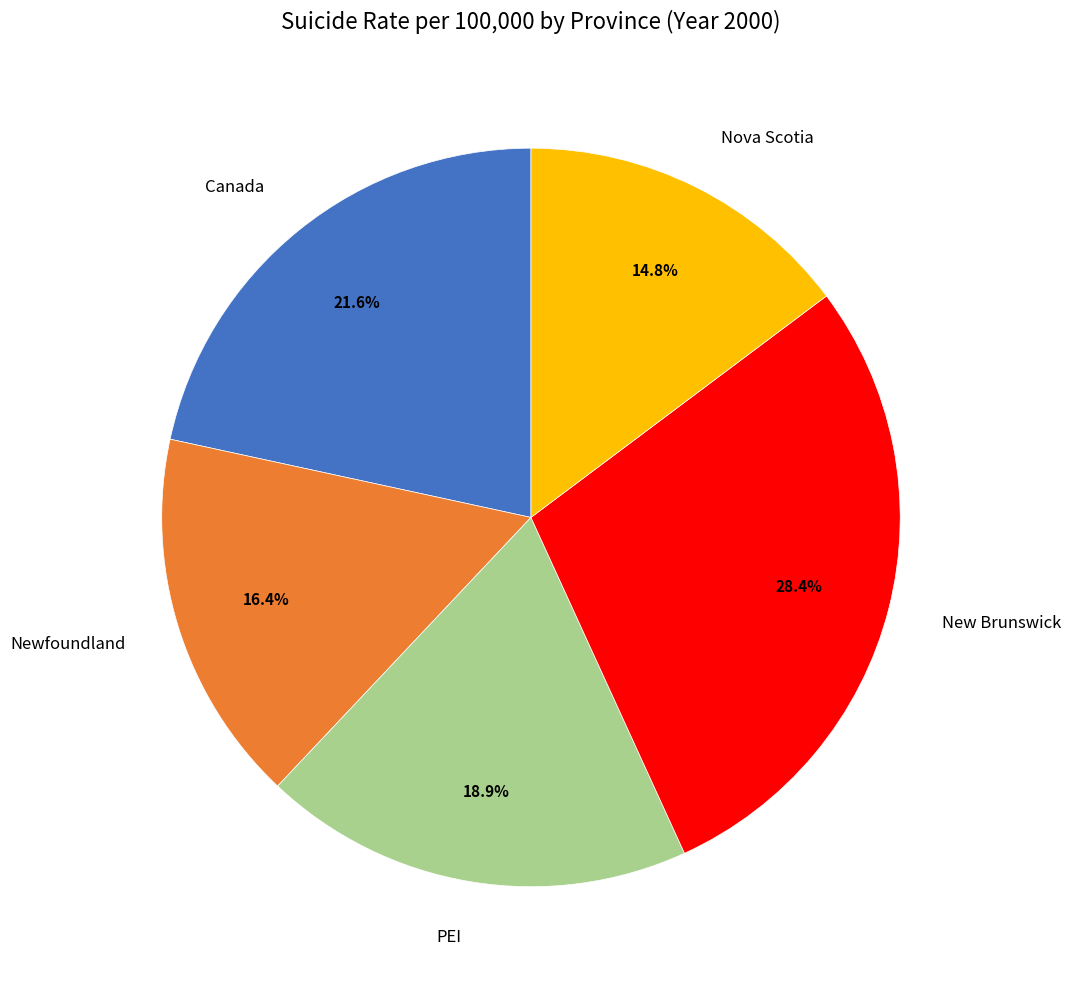

Count the number of slices in the pie.

5